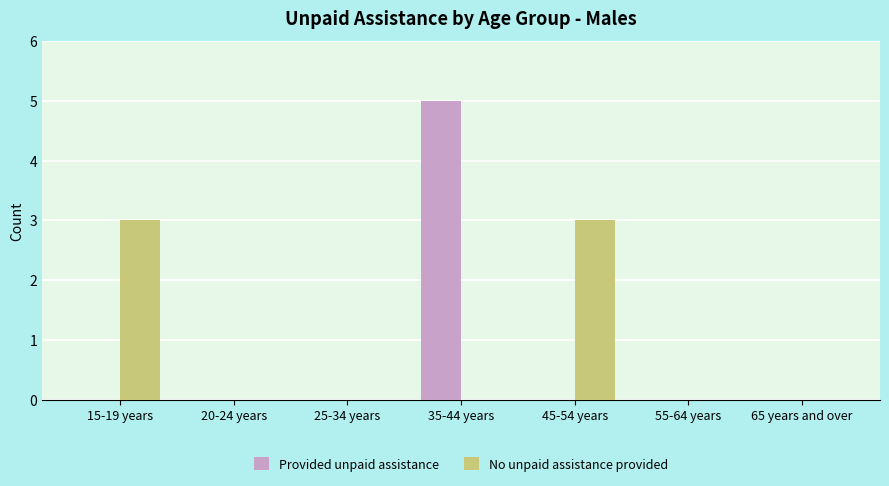

Which series has the largest total across all categories?

No unpaid assistance provided